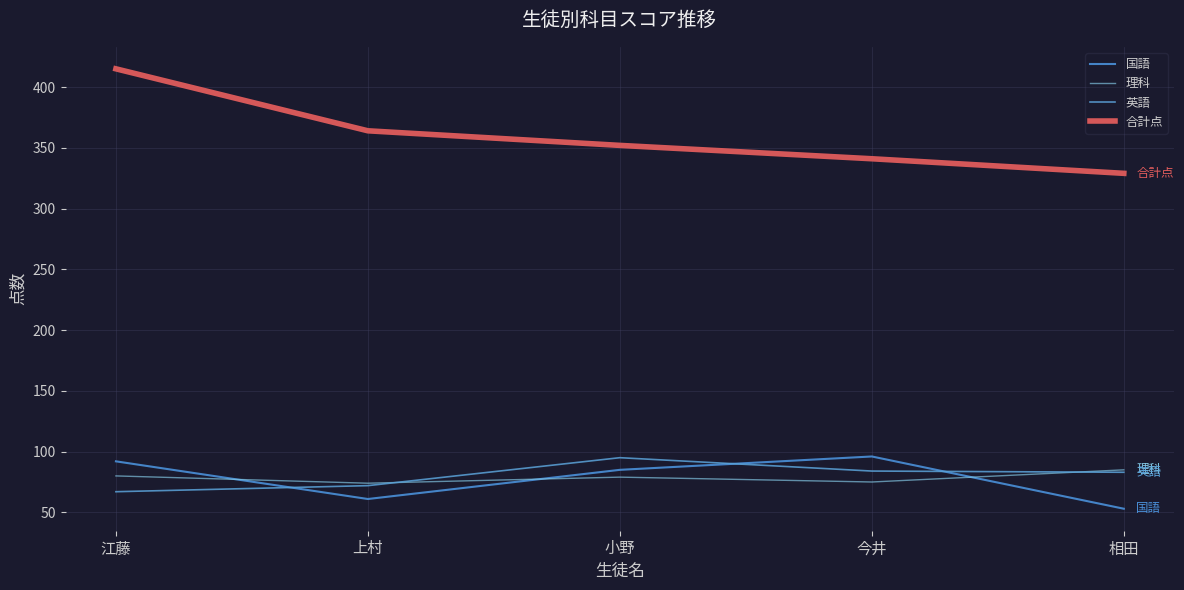

At 上村, list the series in order from smallest to largest.

国語, 英語, 理科, 合計点